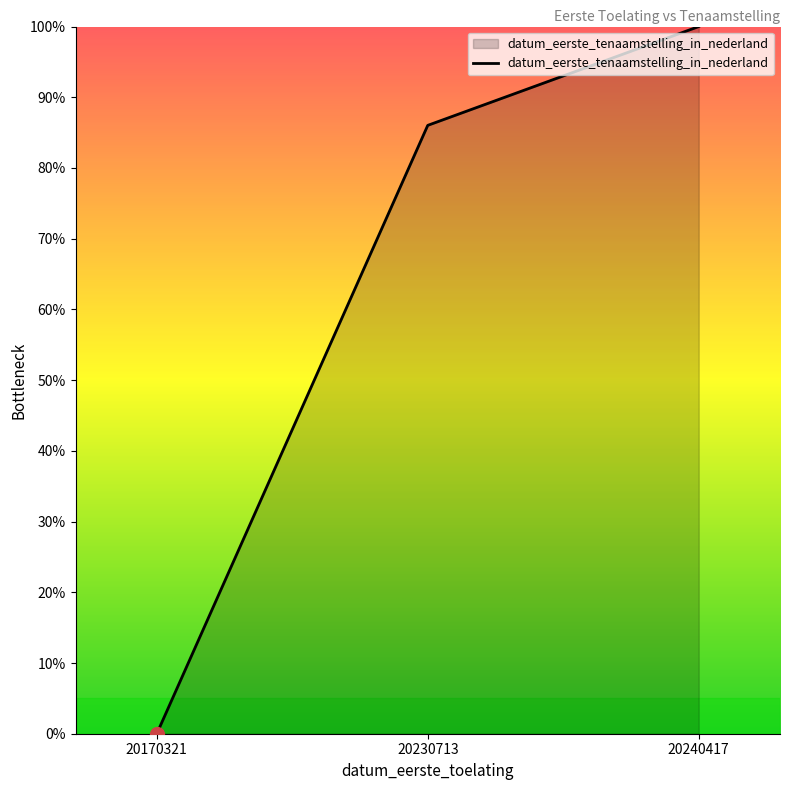

Rank the categories by value from highest to lowest.

20240417, 20230713, 20170321